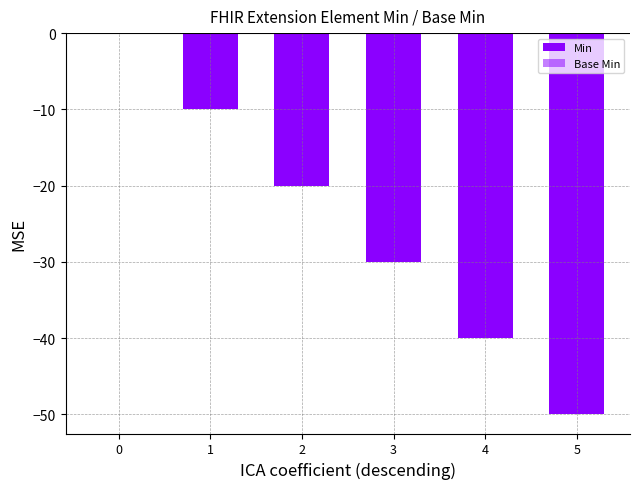

At 4, list the series in order from largest to smallest.

Base Min, Min